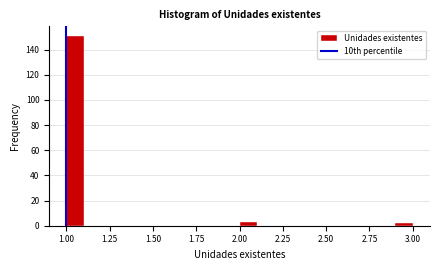

Around what value on the x-axis is the tallest bar? Give the approximate position of its centre, as read against the axis.

1.05